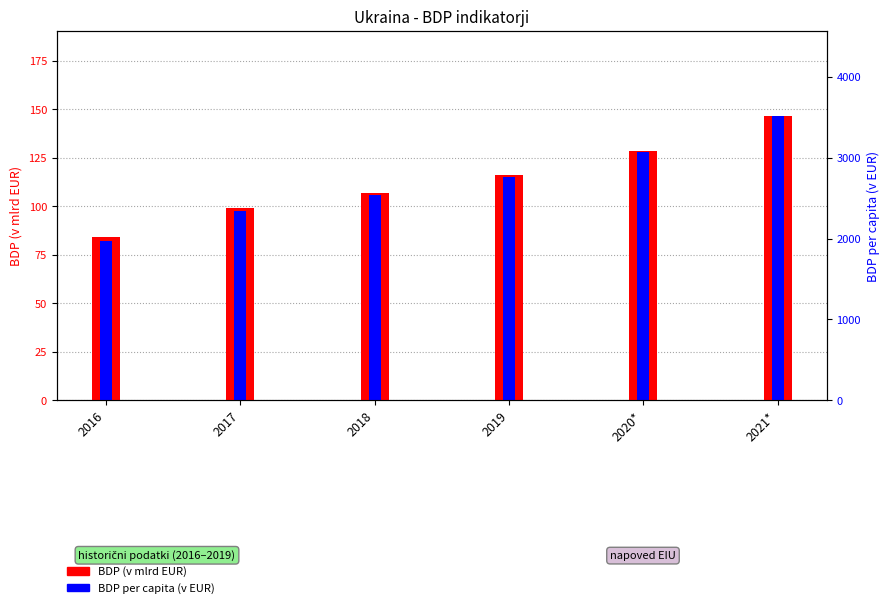

Between 2021* and 2019, which is larger?

2021*